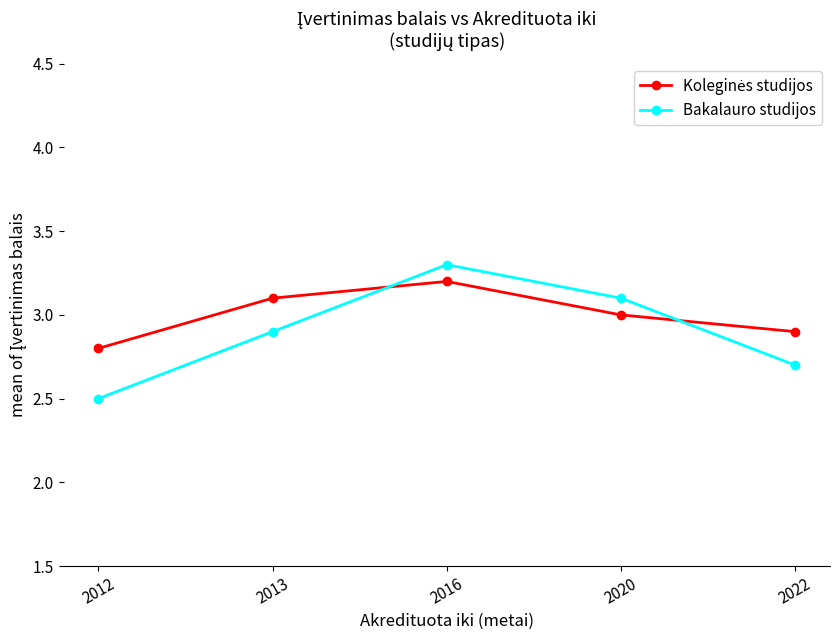

What is the value of the Bakalauro studijos point at the 5th from the left?

2.7